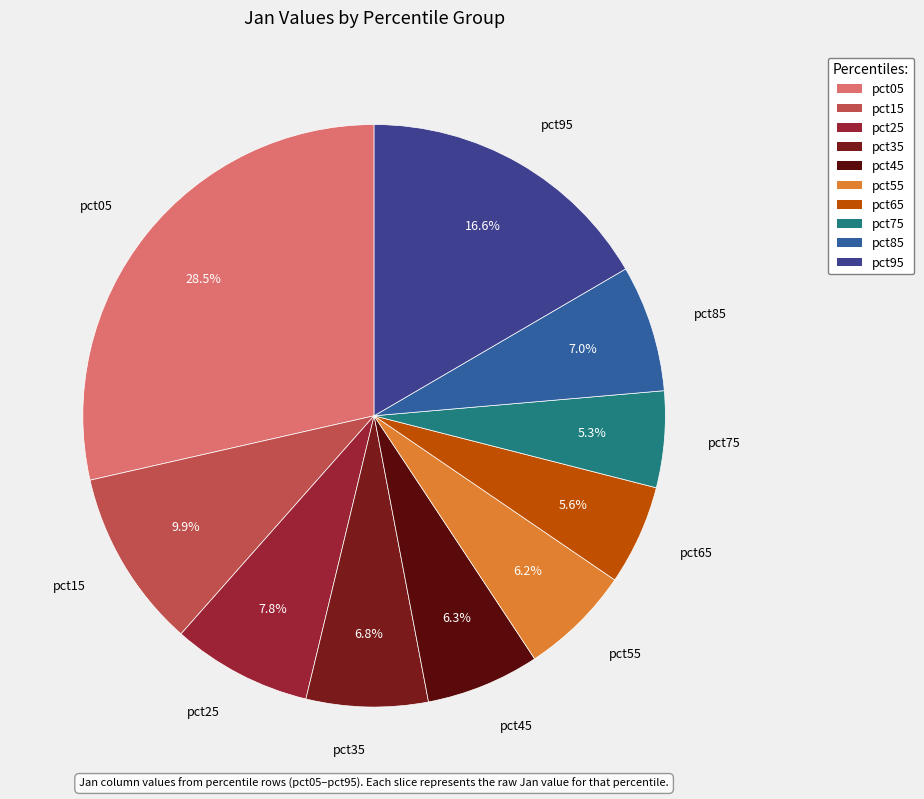

What percentage is NOT represented by pct55?

93.8%